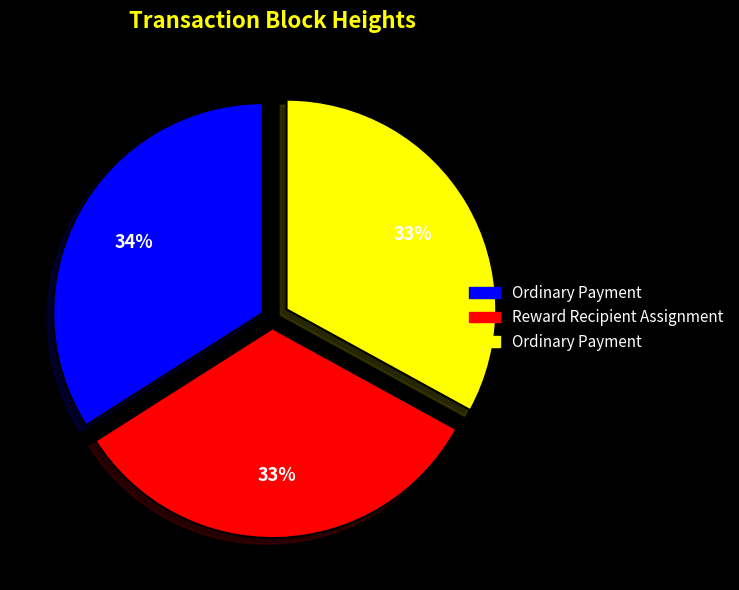

Is there any slice that represents more than half of the pie?

No